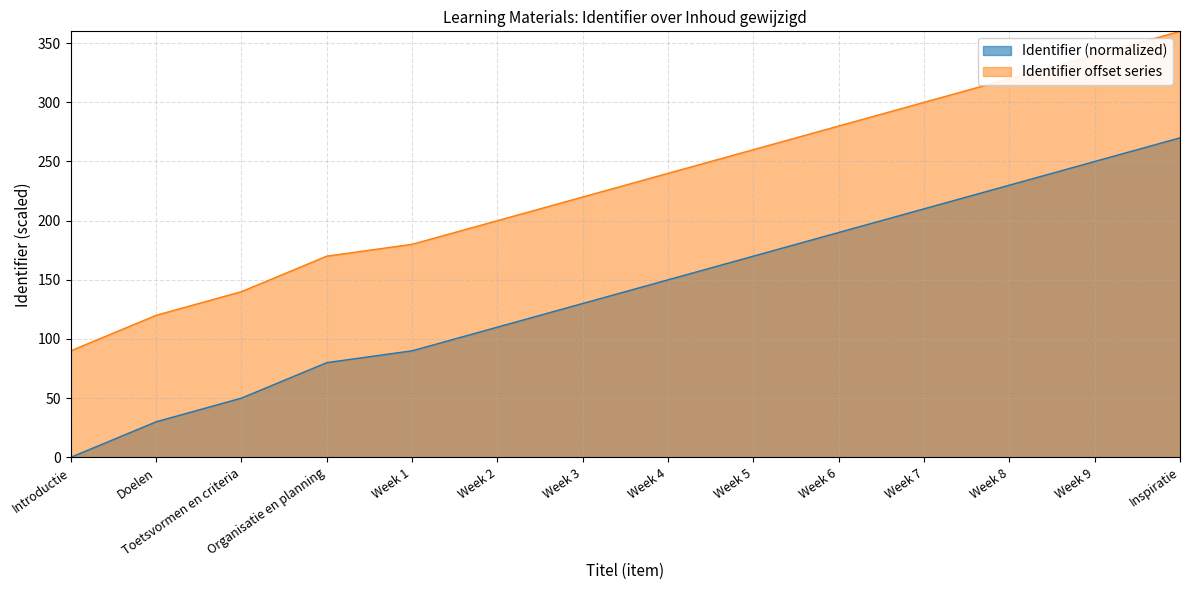

Count the number of categories in the chart.

14